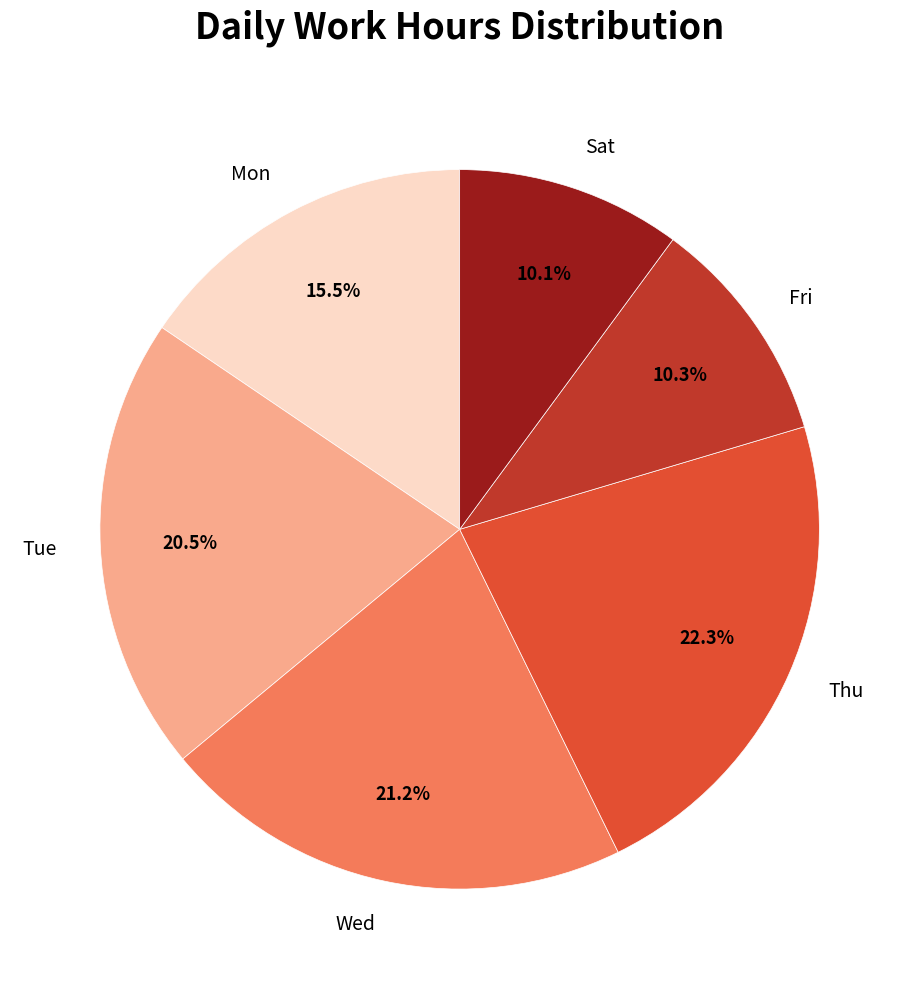

What is the ratio of the value at Sat to the value at Mon?

0.7